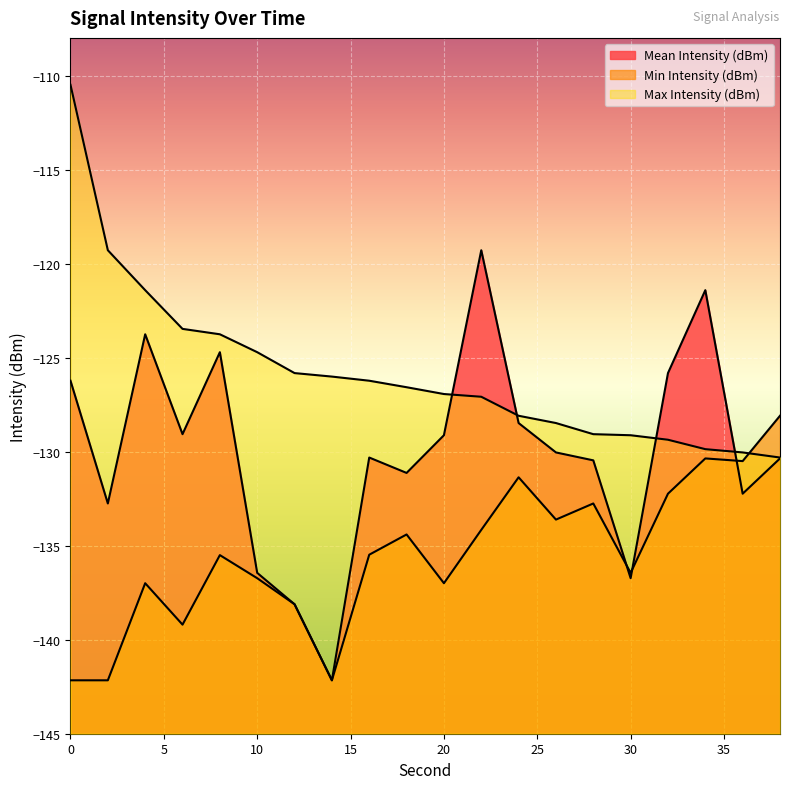

Where is the first local maximum for Min Intensity (dBm)?

4